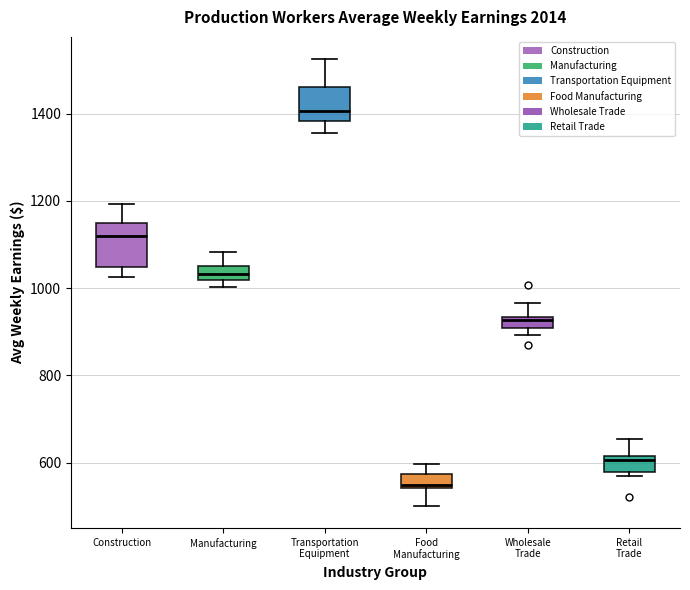

Which box's median line is the lowest?

Food Manufacturing